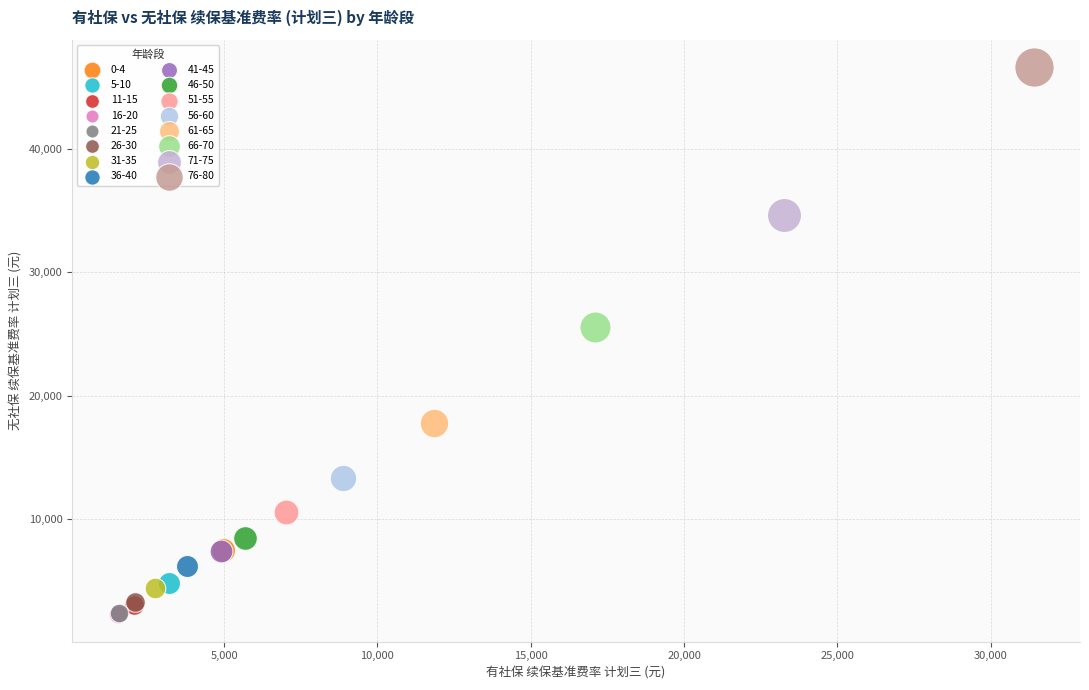

What are all the series names shown in the legend?

0-4, 5-10, 11-15, 16-20, 21-25, 26-30, 31-35, 36-40, 41-45, 46-50, 51-55, 56-60, 61-65, 66-70, 71-75, 76-80